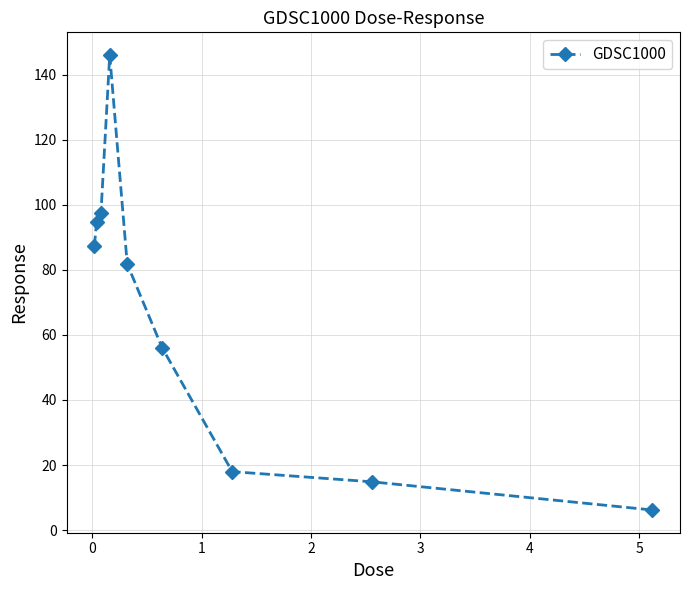

How many interior local peaks (higher than both neighbors) does the data have?

1